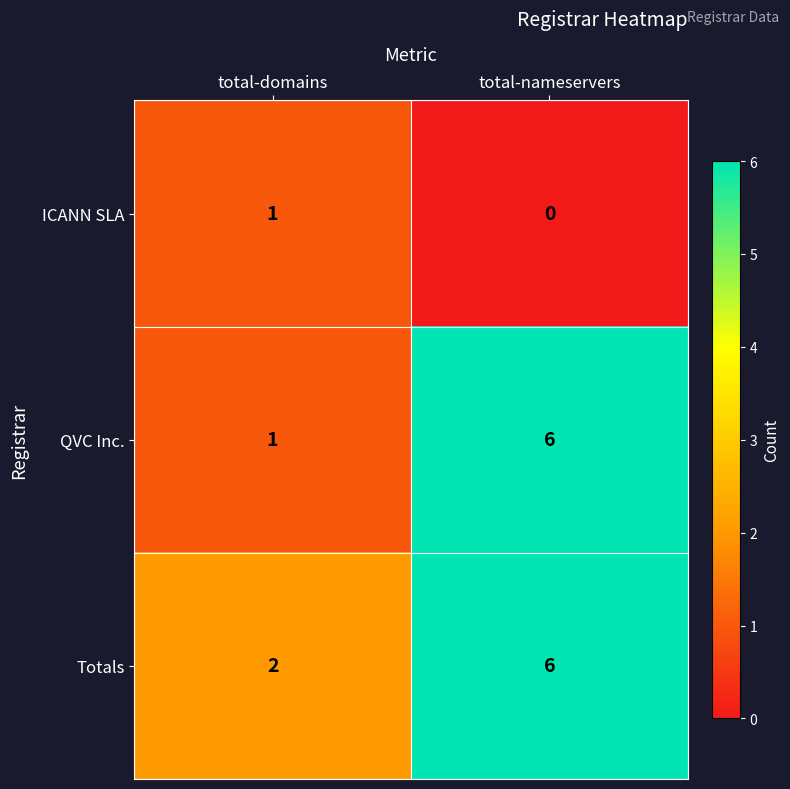

The value of QVC Inc. at total-nameservers is 9. True or false?

False